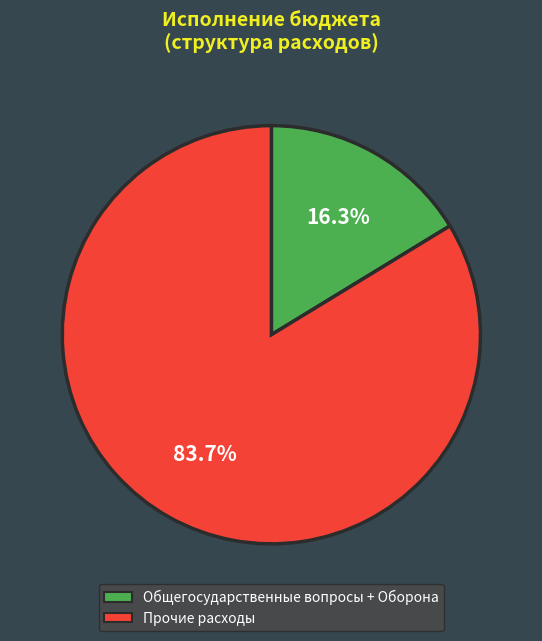

Combined, what portion of the pie is Общегосударственные вопросы + Оборона and Прочие расходы?

100.0%